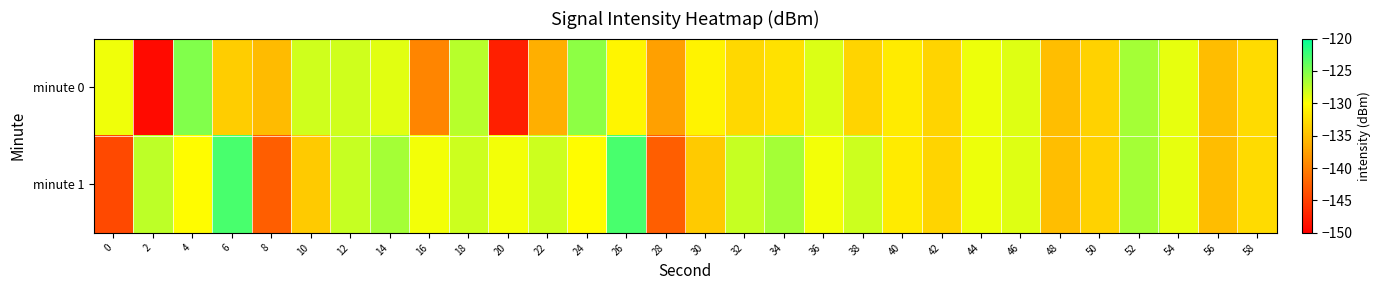

At 18, list the series in order from smallest to largest.

minute 1, minute 0